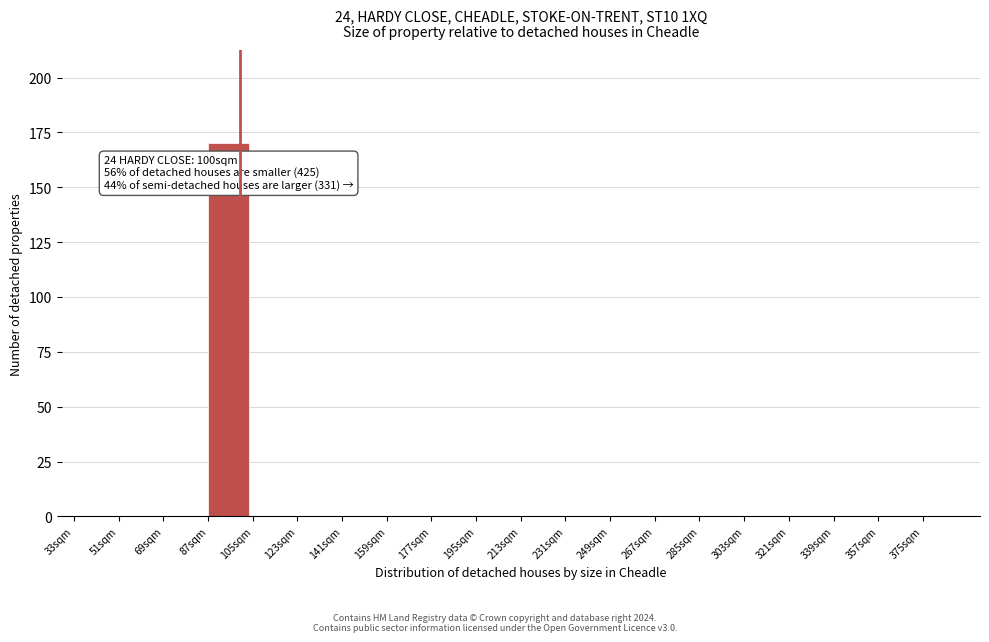

Which range on the x-axis has the tallest bar?

87 to 105